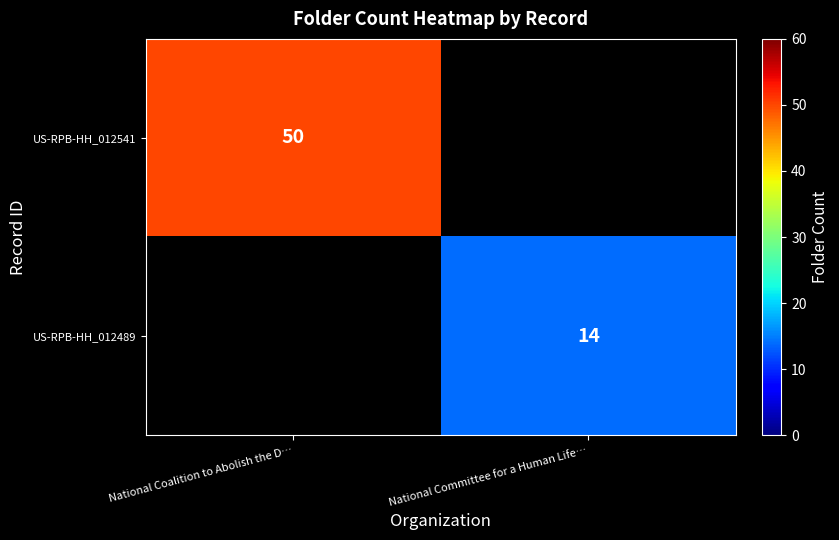

The US-RPB-HH_012541 series shows 50 at National Coalition to Abolish the D…. True or false?

True